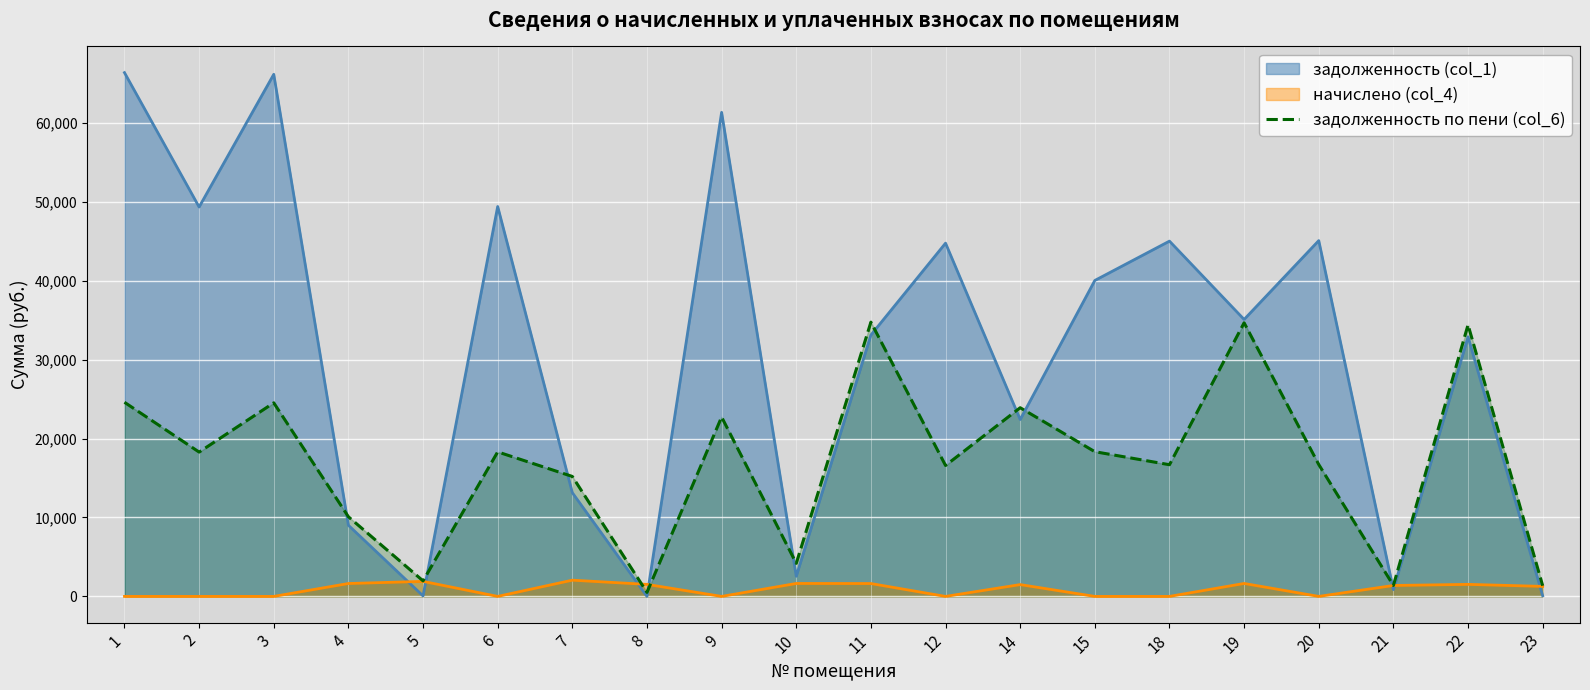

What is the value of the 13th point from the left?

23900.5